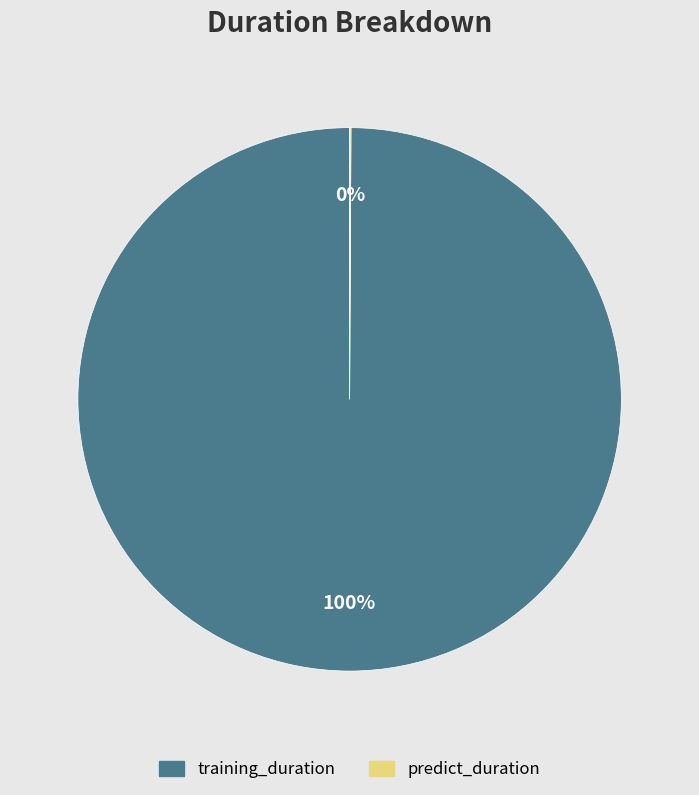

What is the largest slice in the pie chart?

training_duration